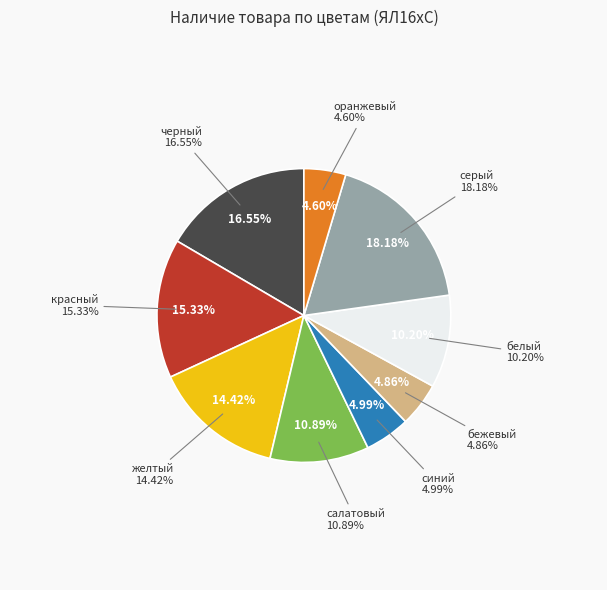

How much of the chart is everything except желтый?

85.6%